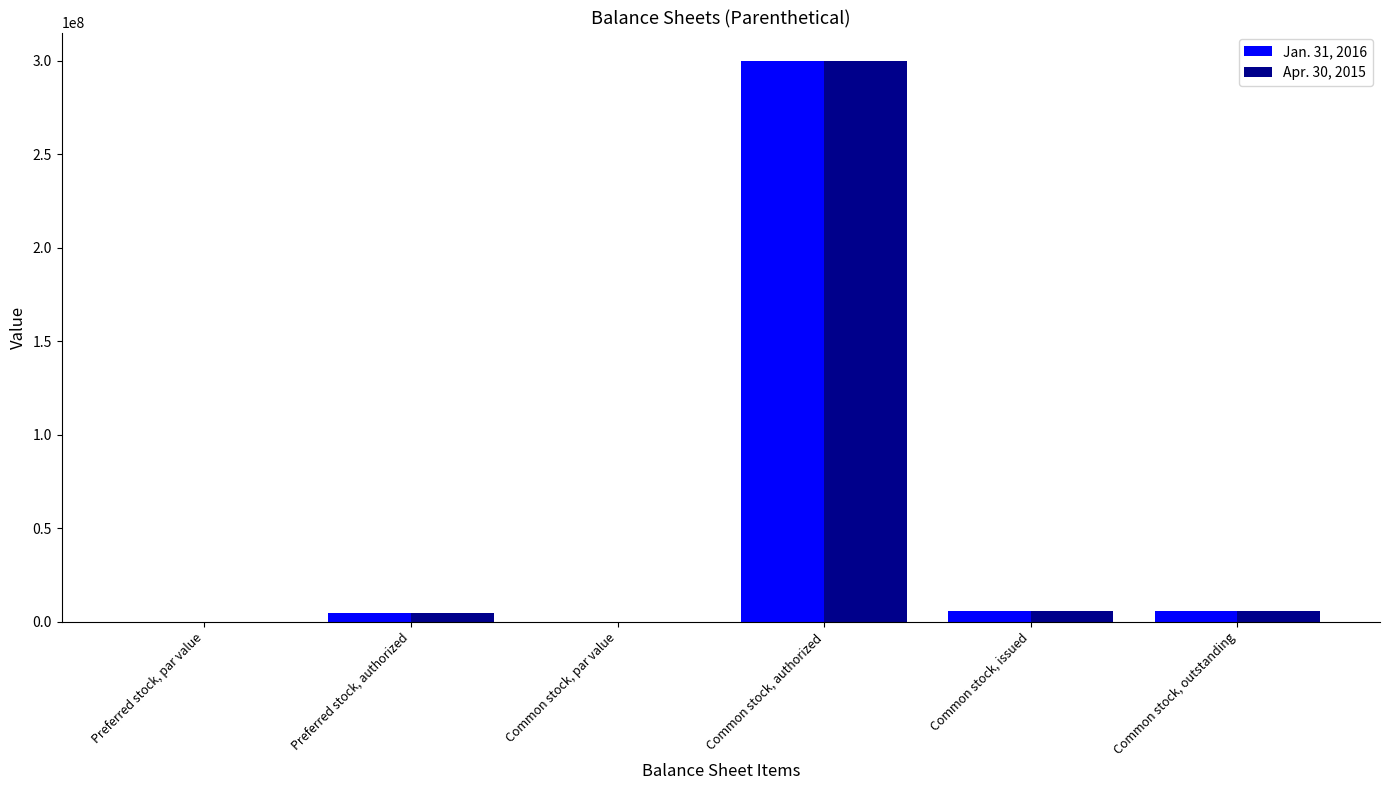

Is it true that Apr. 30, 2015 equals 0.0 at Common stock, par value?

True